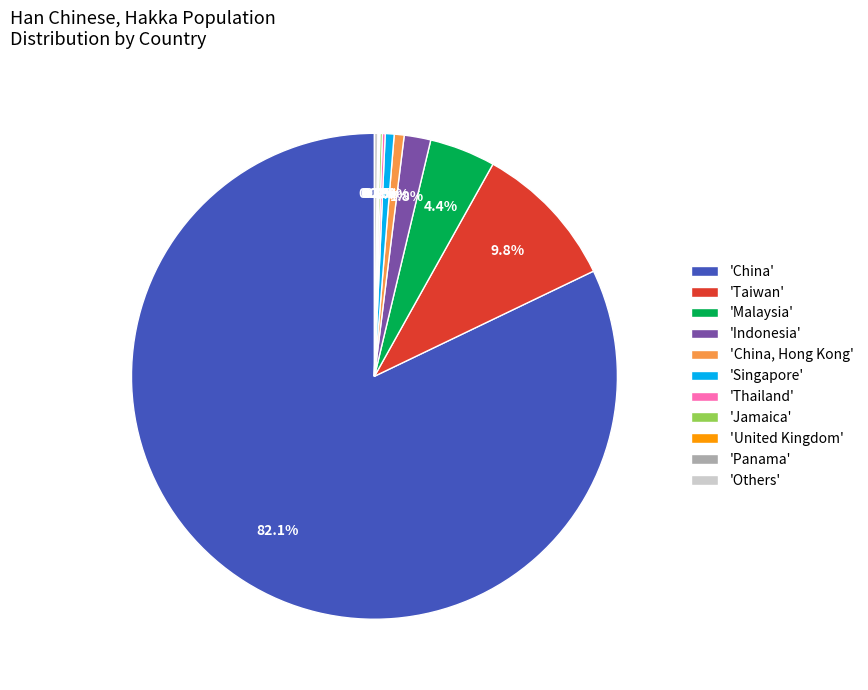

Which category has the biggest portion of the pie?

'China'